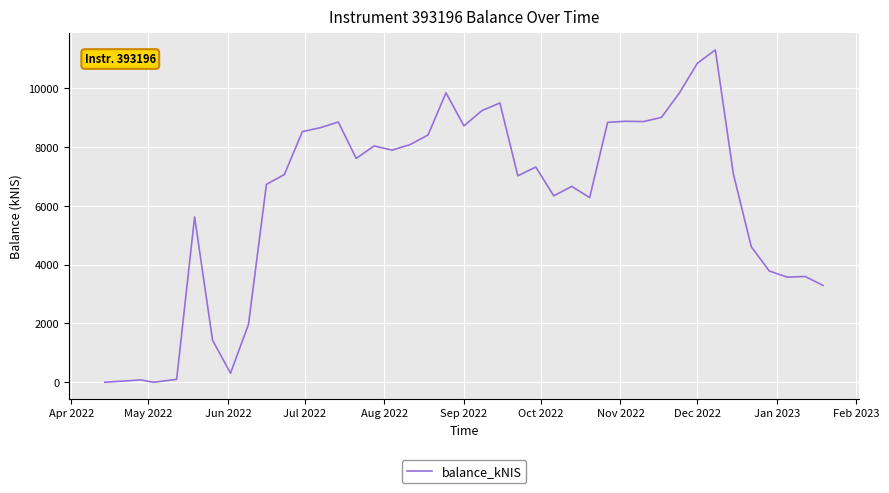

What is the greatest value displayed?

11292.7